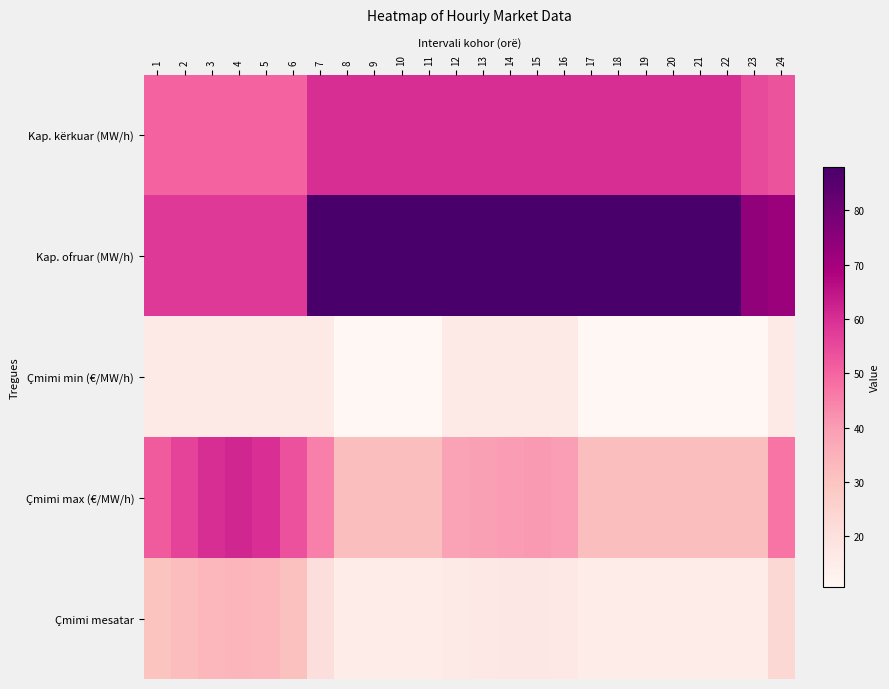

Between 6 and 11, which series saw the biggest shift?

Kap. ofruar (MW/h)